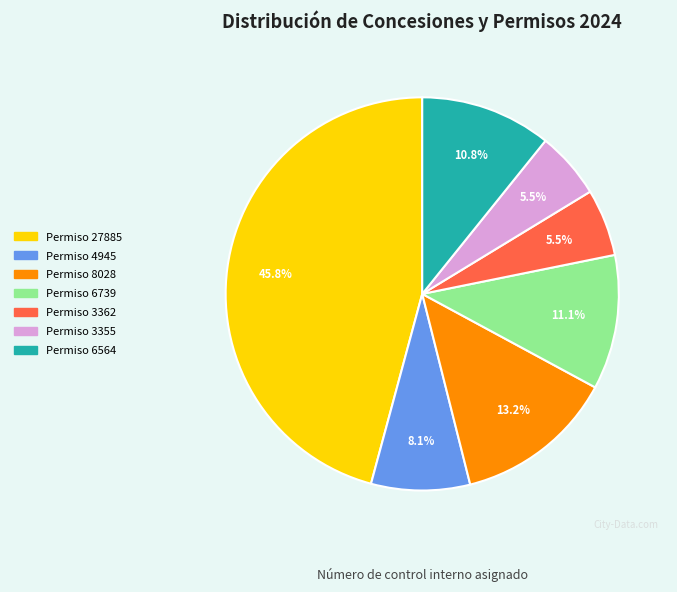

Between Permiso 6564 and Permiso 3355, which is larger?

Permiso 6564